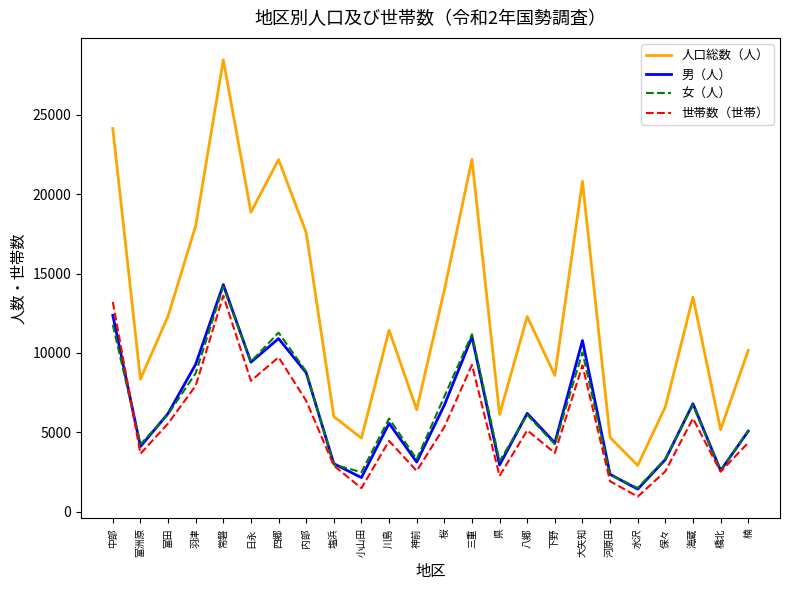

At which label is 女（人） closest to 7831?

桜